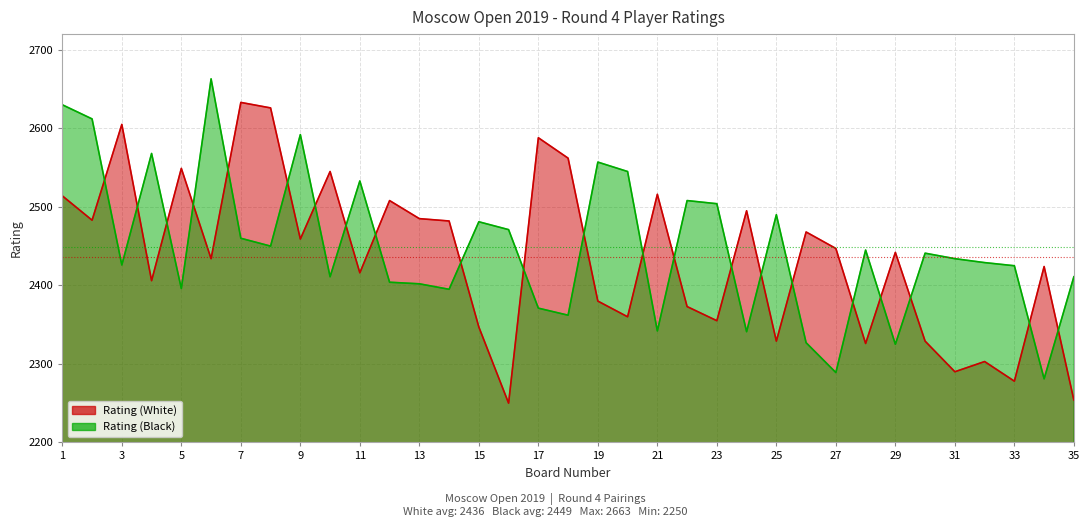

Count the number of data series in this chart.

2